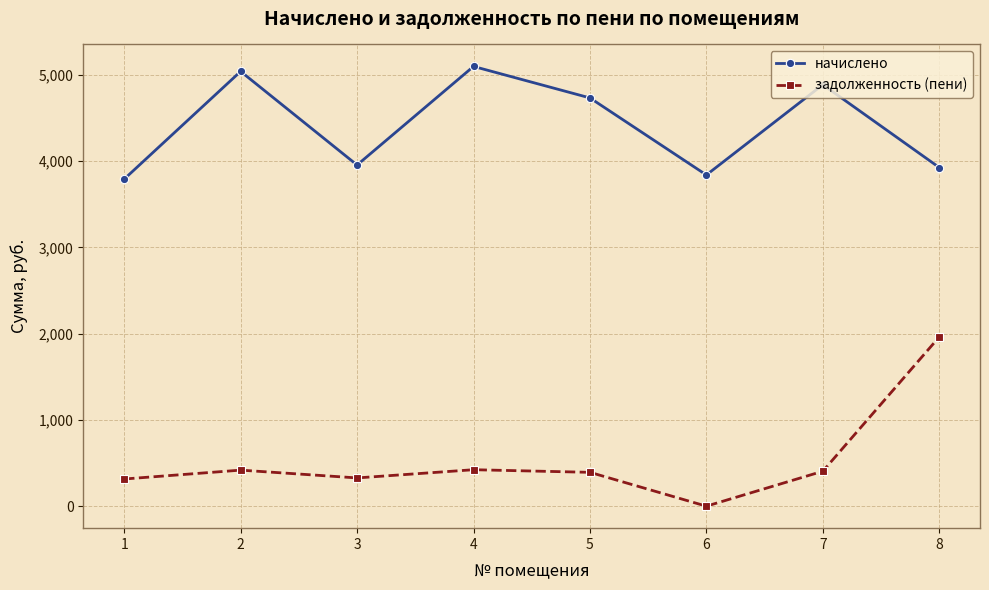

How many lines are shown in the chart?

2